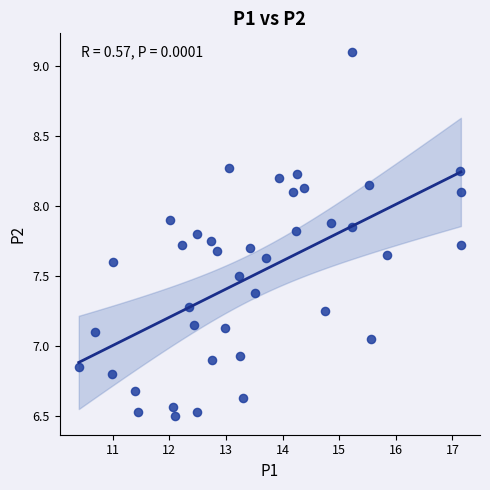

What is the range of X values (max minus min)?

6.7